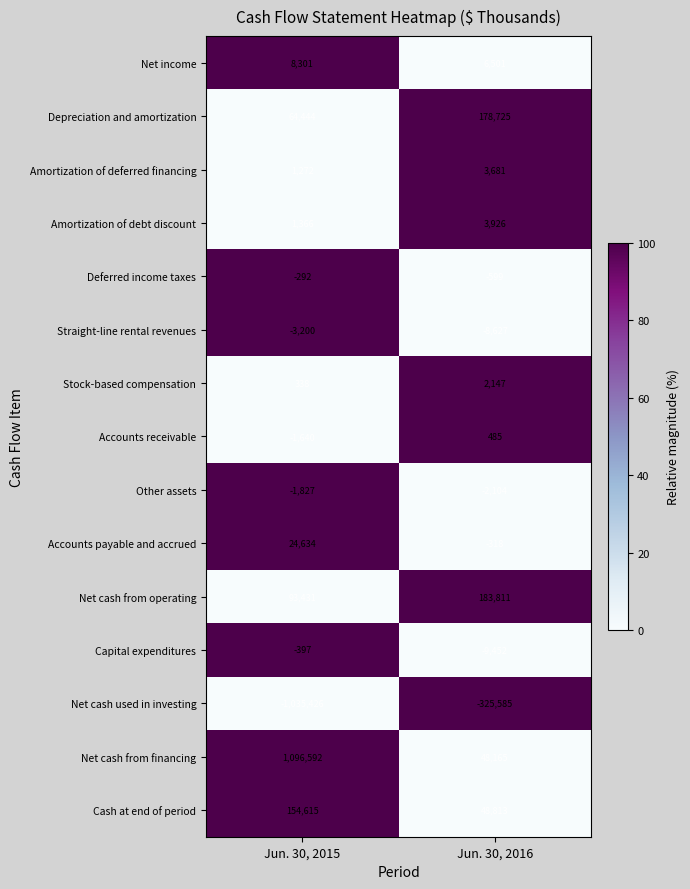

What is the difference between the maximum and minimum values in the Accounts receivable series?

2125